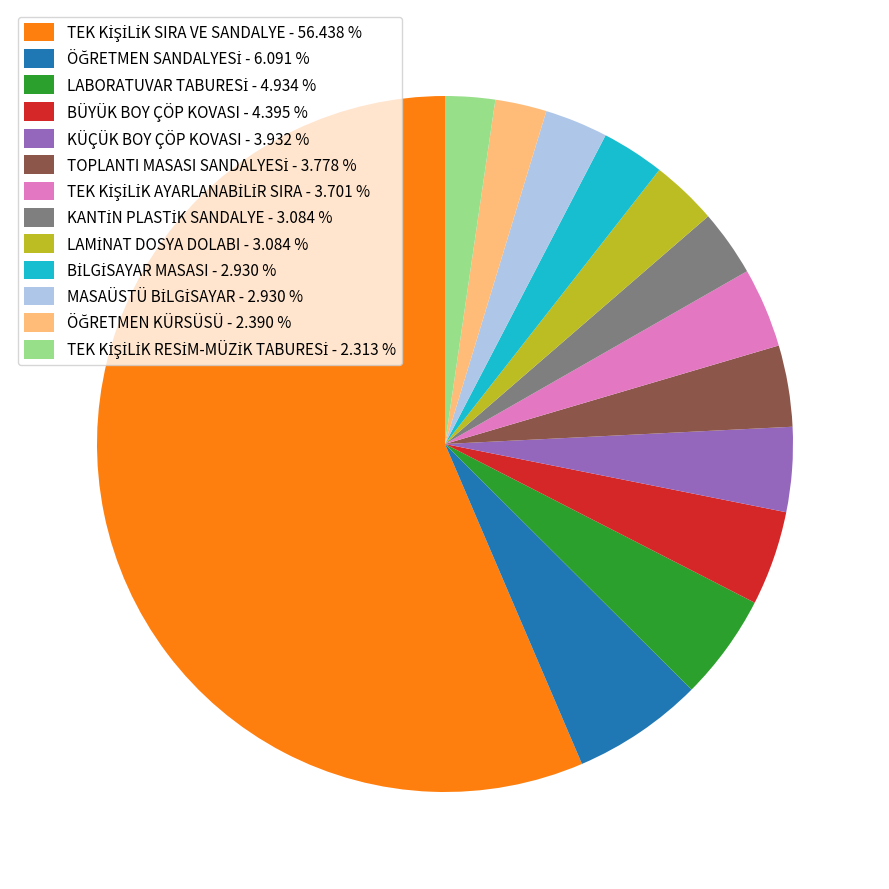

Is there a majority slice in this chart?

Yes